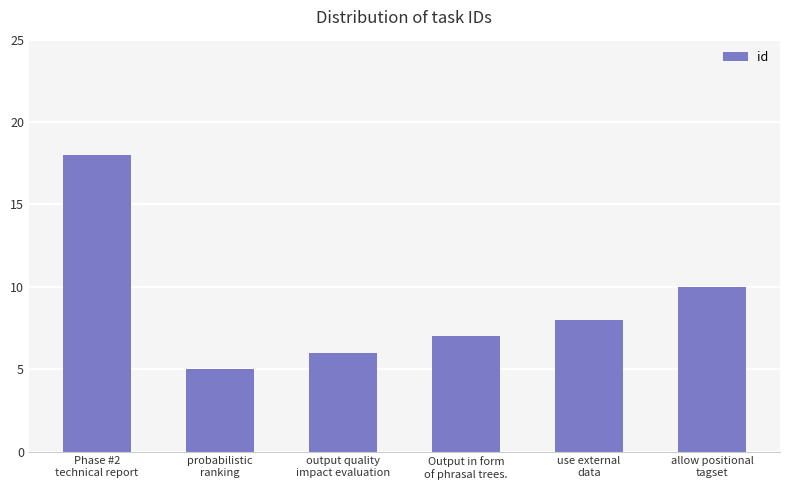

The chart shows a value of 9 at Phase #2
technical report. True or false?

False